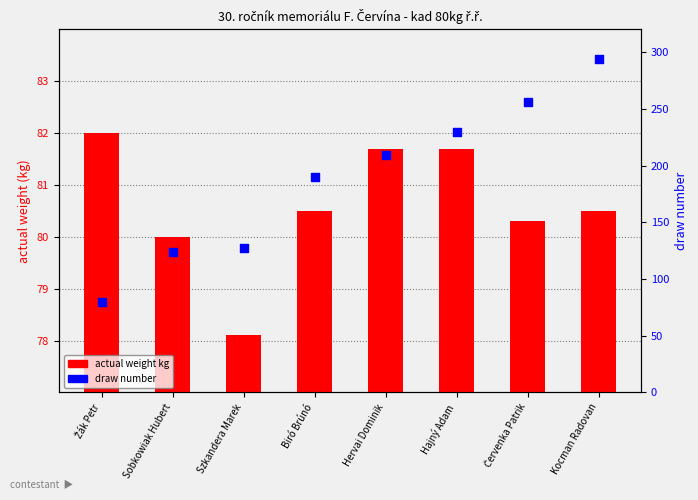

What is the total value across all series at Szkandera Marek?

205.1